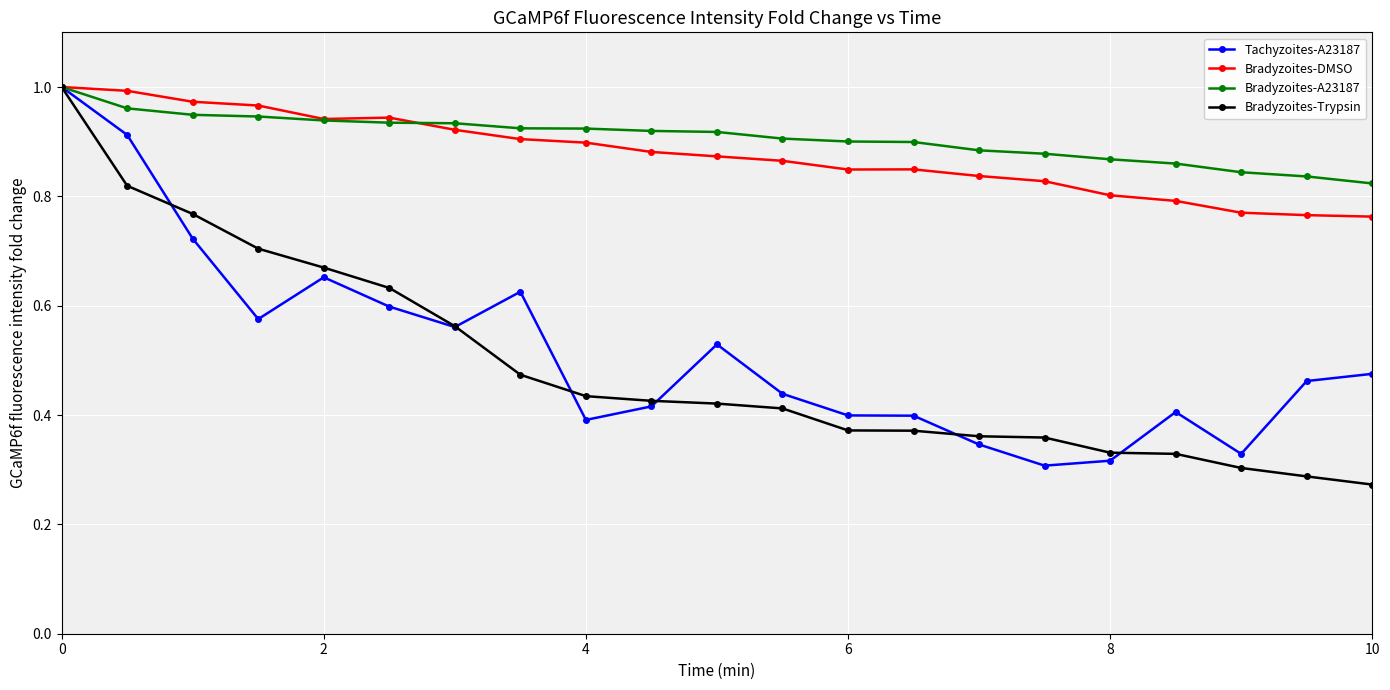

How many distinct data groups are displayed?

4